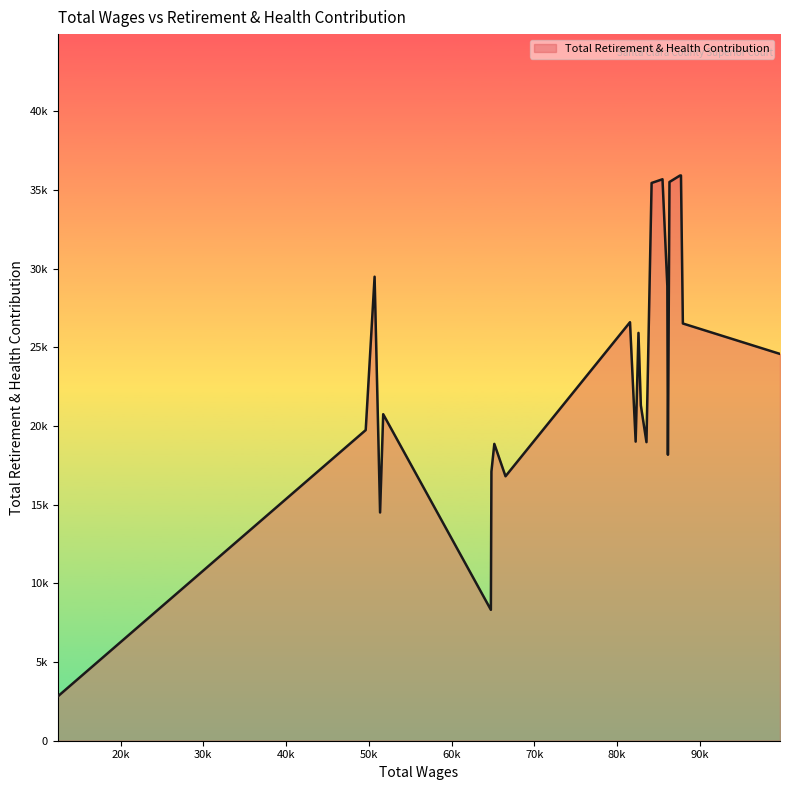

Does the chart display data point markers on the line(s)?

No